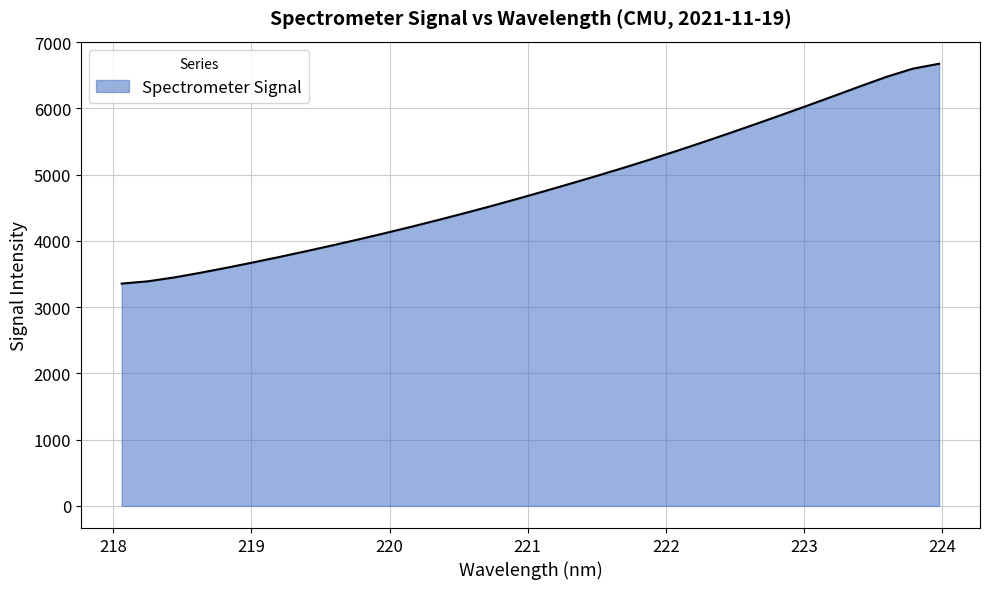

What is the difference between the maximum and minimum values?

3317.1